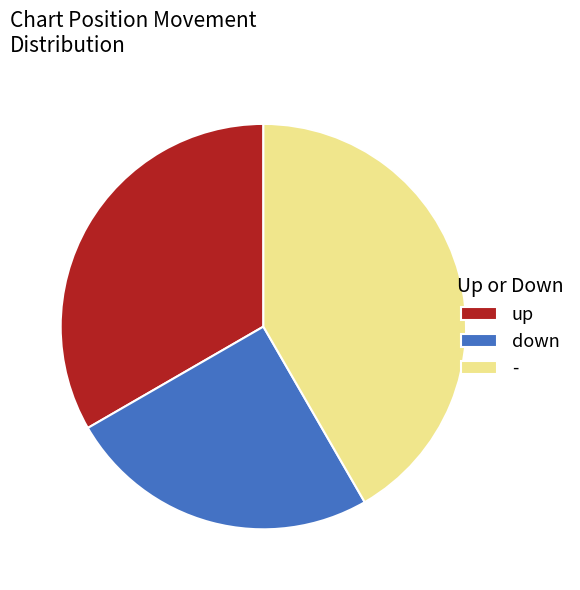

Is the sum of down and - greater than half?

Yes